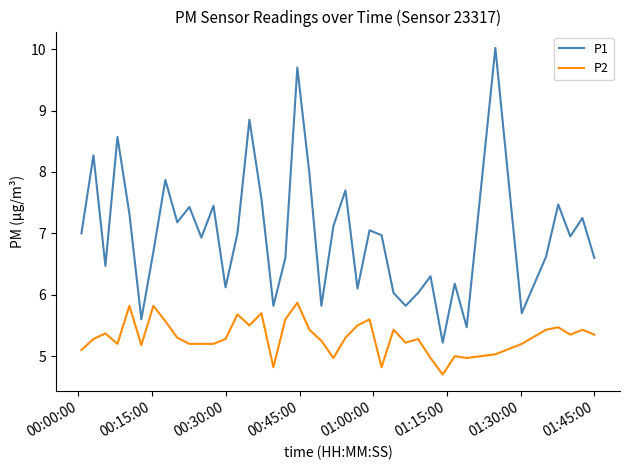

What is the difference between the maximum and minimum values in the P2 series?

1.2